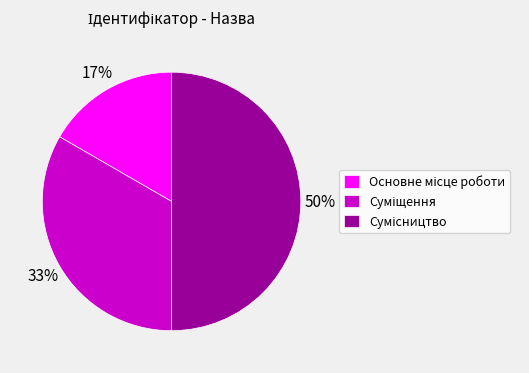

To the nearest percent, what is the average slice percentage?

33%